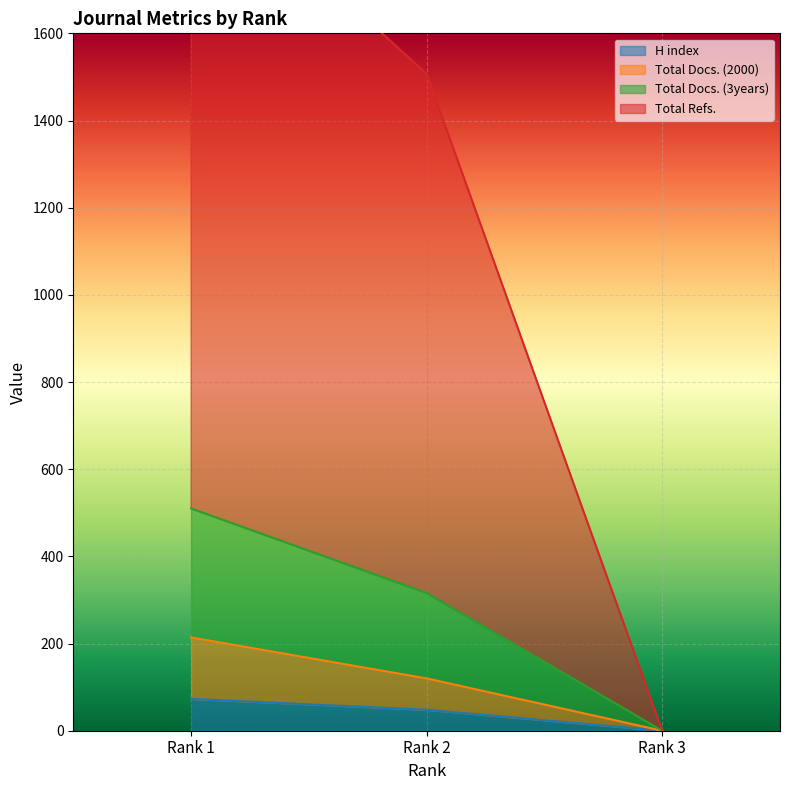

Which category has the lowest value in the H index series?

Rank 3